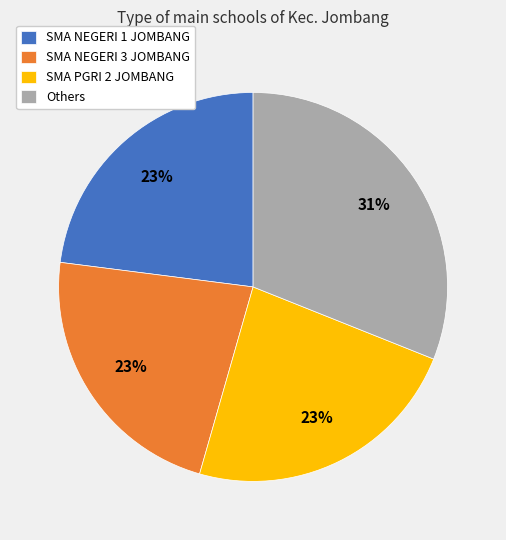

True or false: Others accounts for 31% of the total.

True